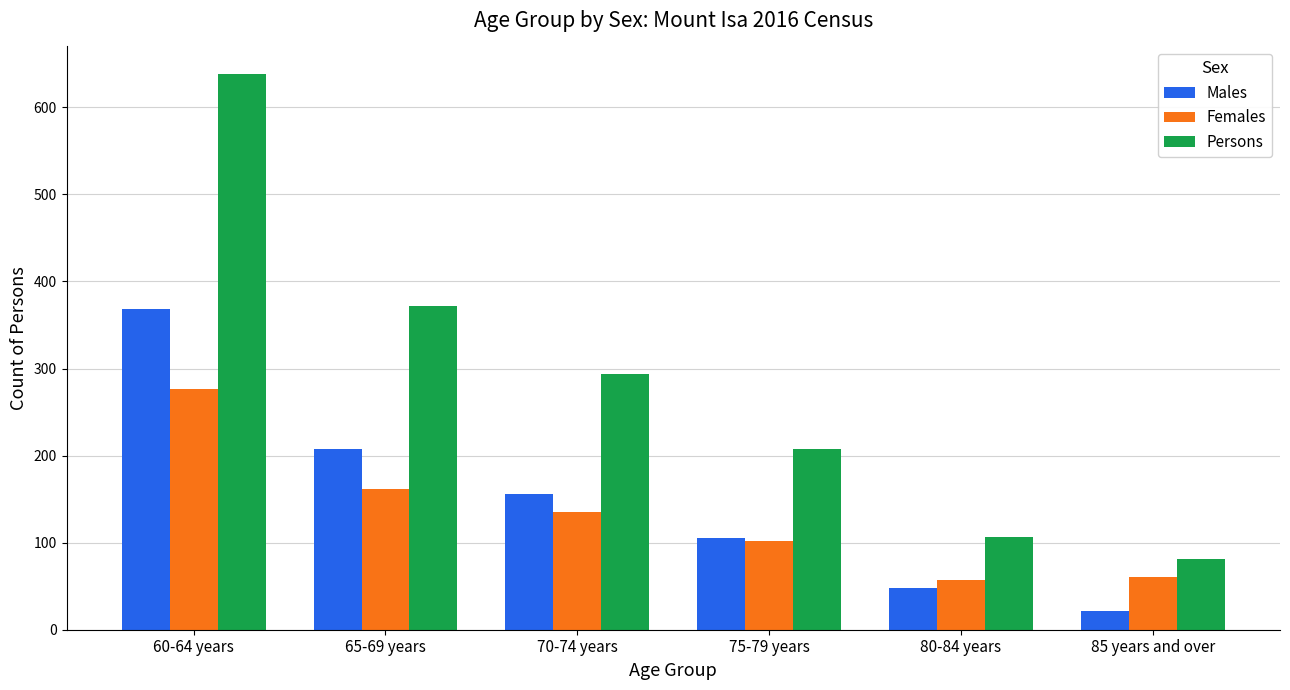

What is the total value across all series at 75-79 years?

415